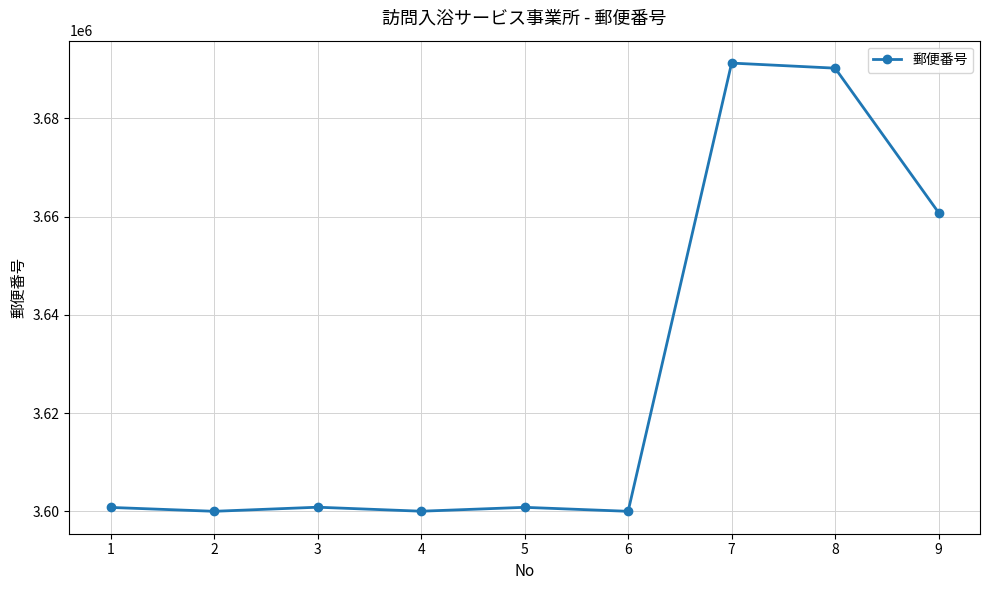

What is the ratio of the value at 2 to the value at 3?

1.0